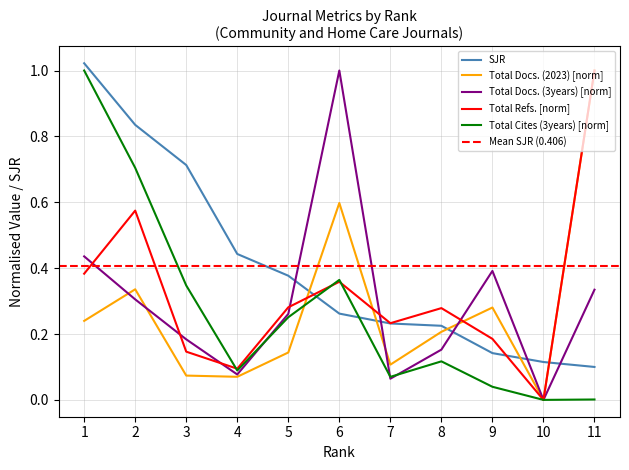

Between 4 and 10, which series saw the biggest shift?

SJR